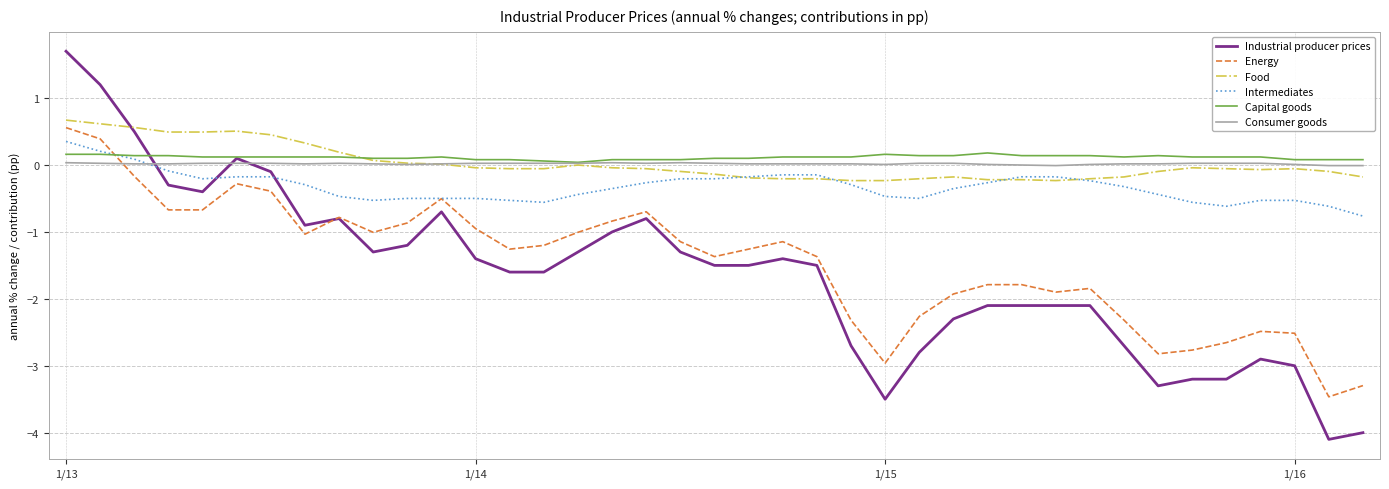

How many times do Energy and Consumer goods cross each other?

1